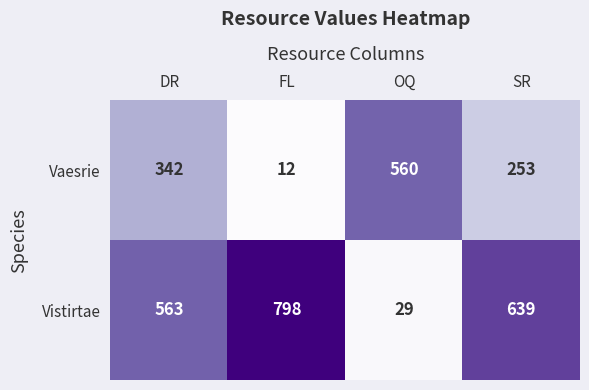

Which series has the widest spread of values?

Vistirtae